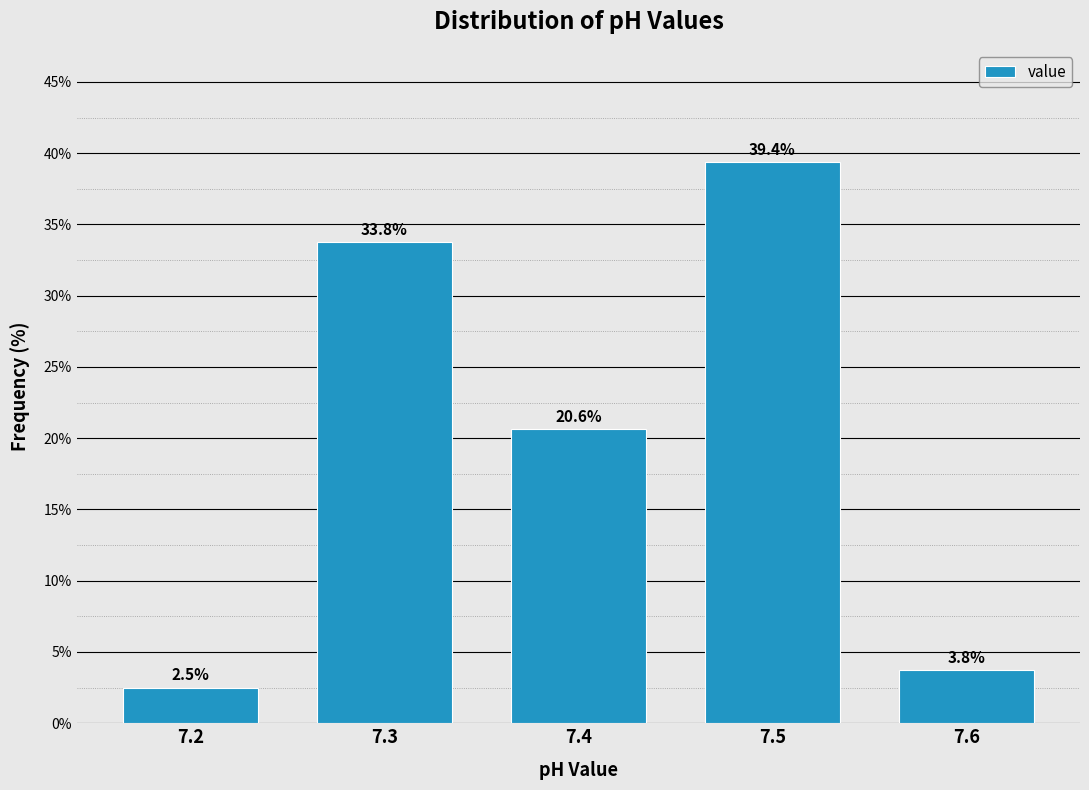

Reading left to right, extract all data points from this chart.

7.2=2.5	7.3=33.8	7.4=20.6	7.5=39.4	7.6=3.8